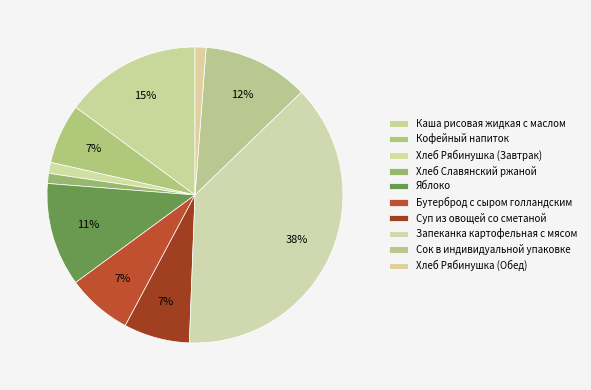

Rank the categories by value from lowest to highest.

Хлеб Славянский ржаной, Хлеб Рябинушка йодированный (Завтрак), Хлеб Рябинушка йодированный (Обед), Кофейный напиток, Бутерброд с сыром голландским, Суп из овощей со сметаной, Яблоко, Сок в индивидуальной упаковке, Каша рисовая жидкая с маслом, Запеканка картофельная с мясом